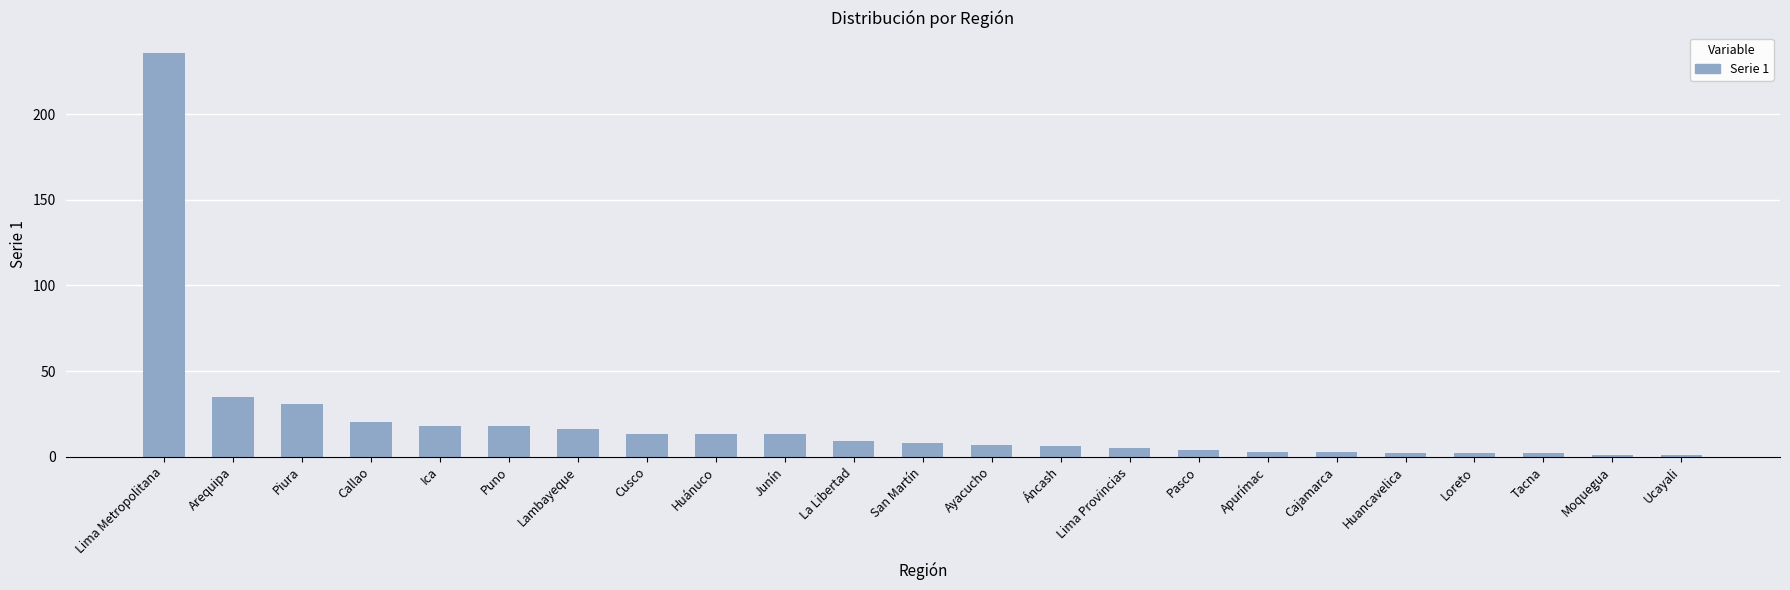

Read the value at Cajamarca, to the nearest 5.

5